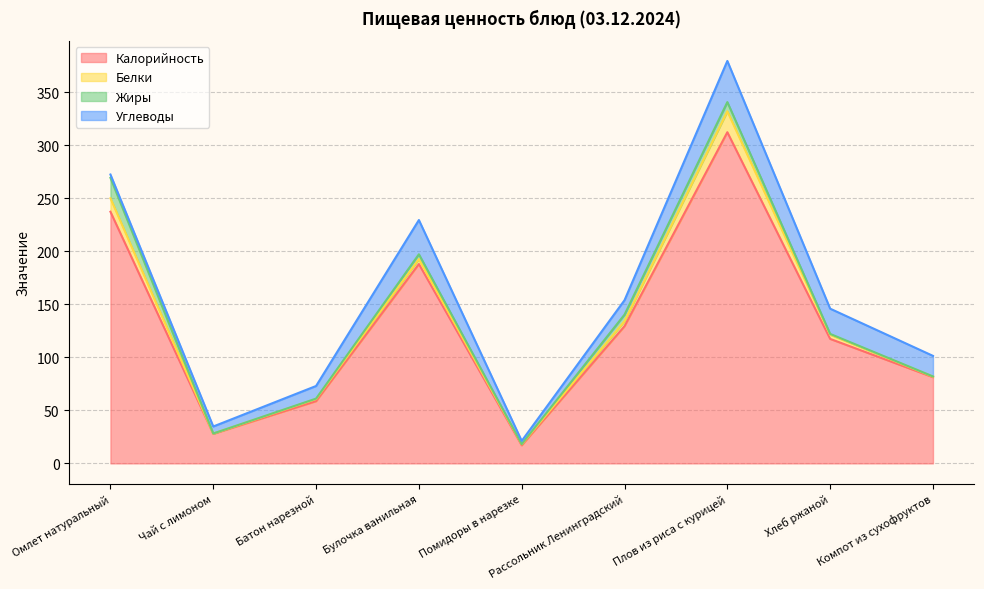

Count the number of categories in the chart.

9